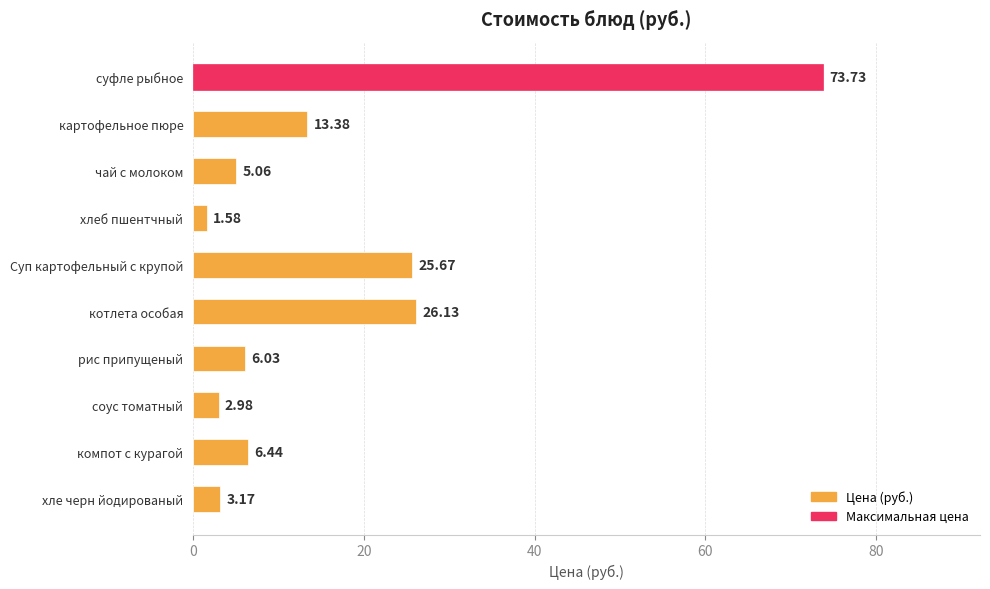

Are the bars horizontal?

Yes